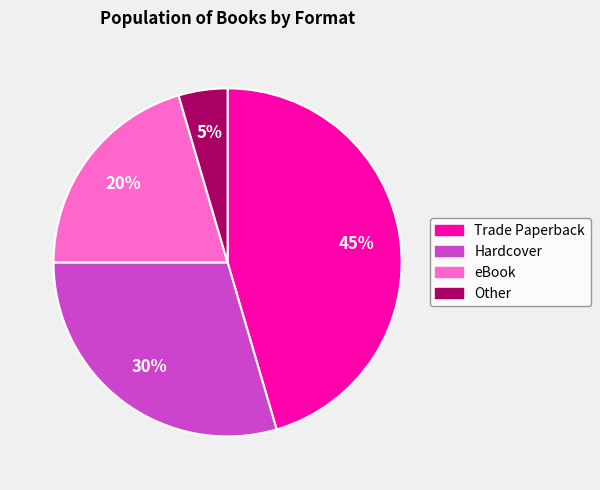

Is there a majority slice in this chart?

No